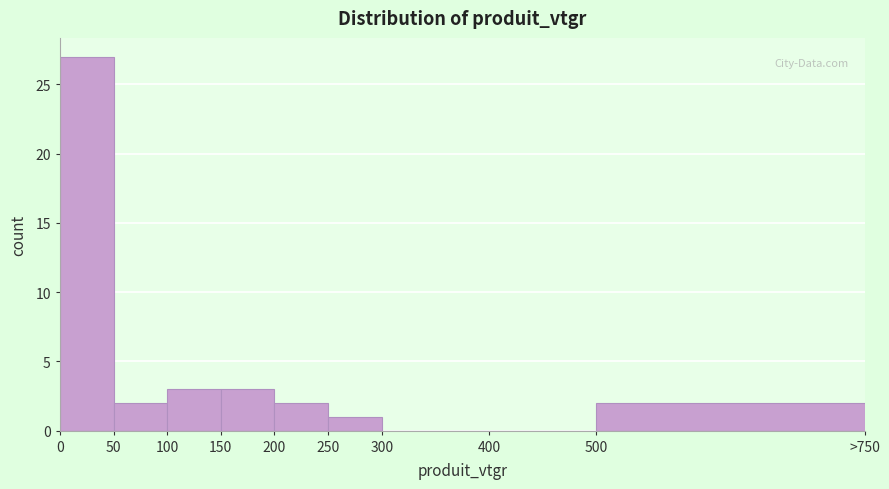

Reading left to right, what are all the values shown in this chart?

0=27	50=2	100=3	150=3	200=2	250=1	300=0	400=0	500=2